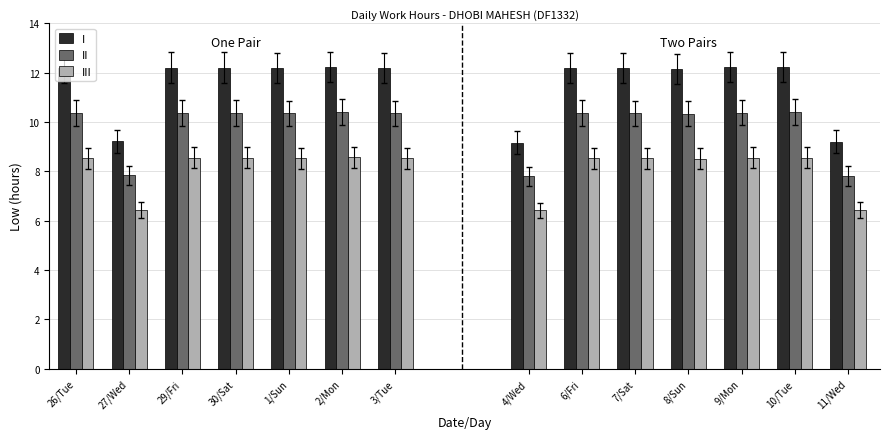

What is the spread (max minus min) of values at 1/Sun?

3.7